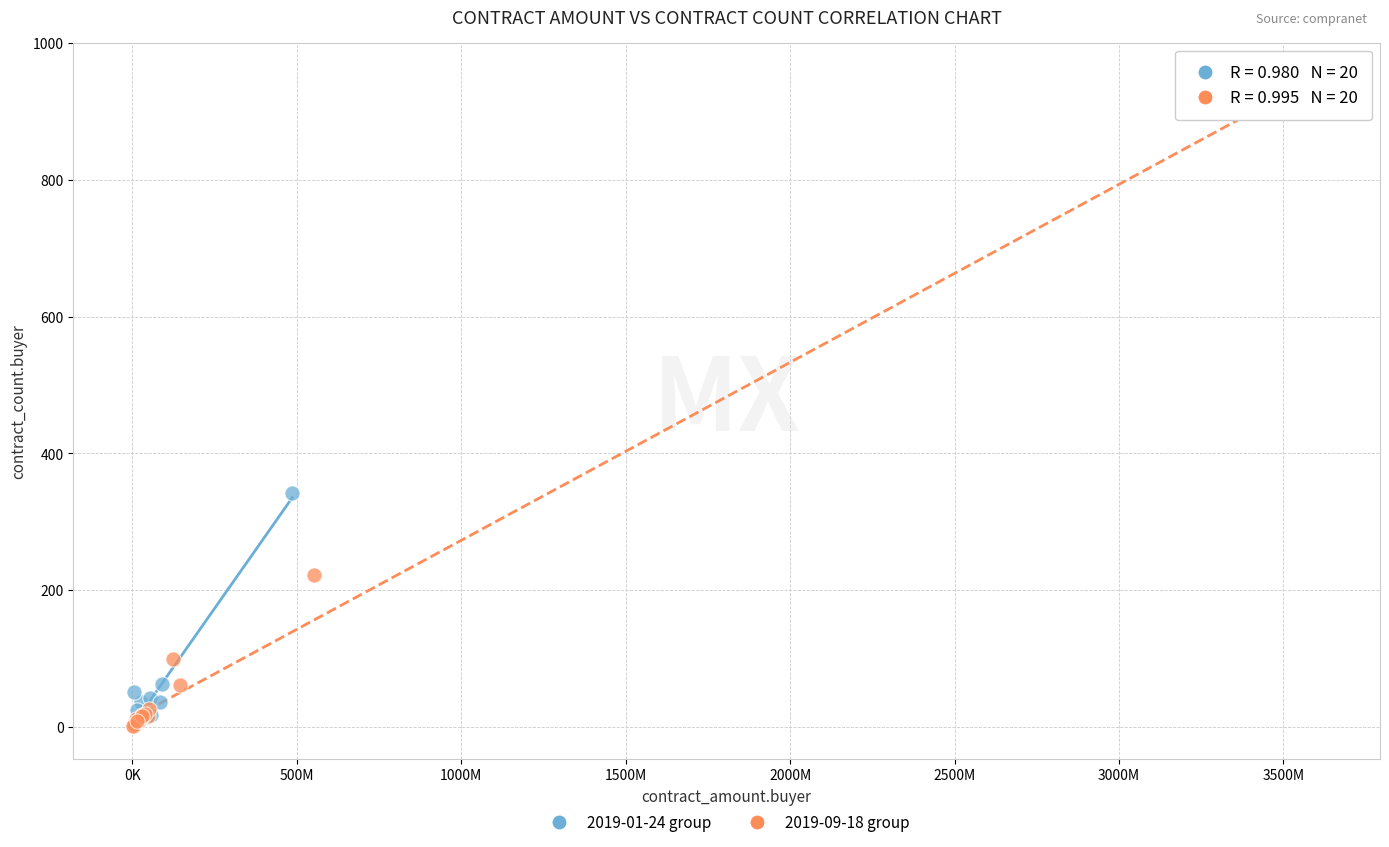

What are all the series names shown in the legend?

2019-01-24 group, 2019-09-18 group